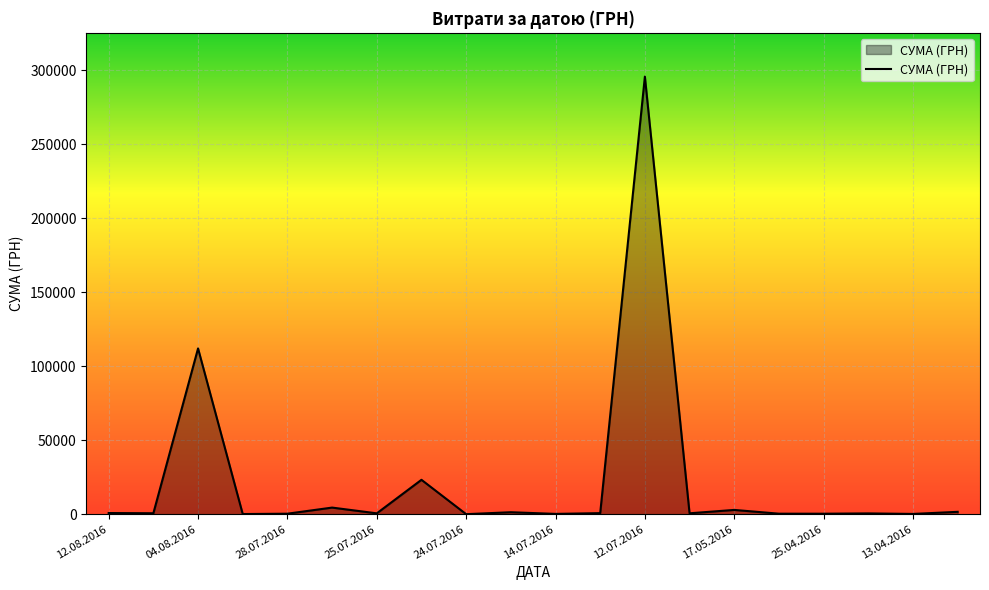

How many lines are shown in the chart?

1